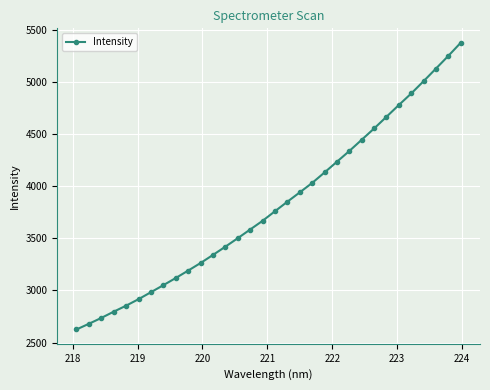

What is the average value?

3817.4